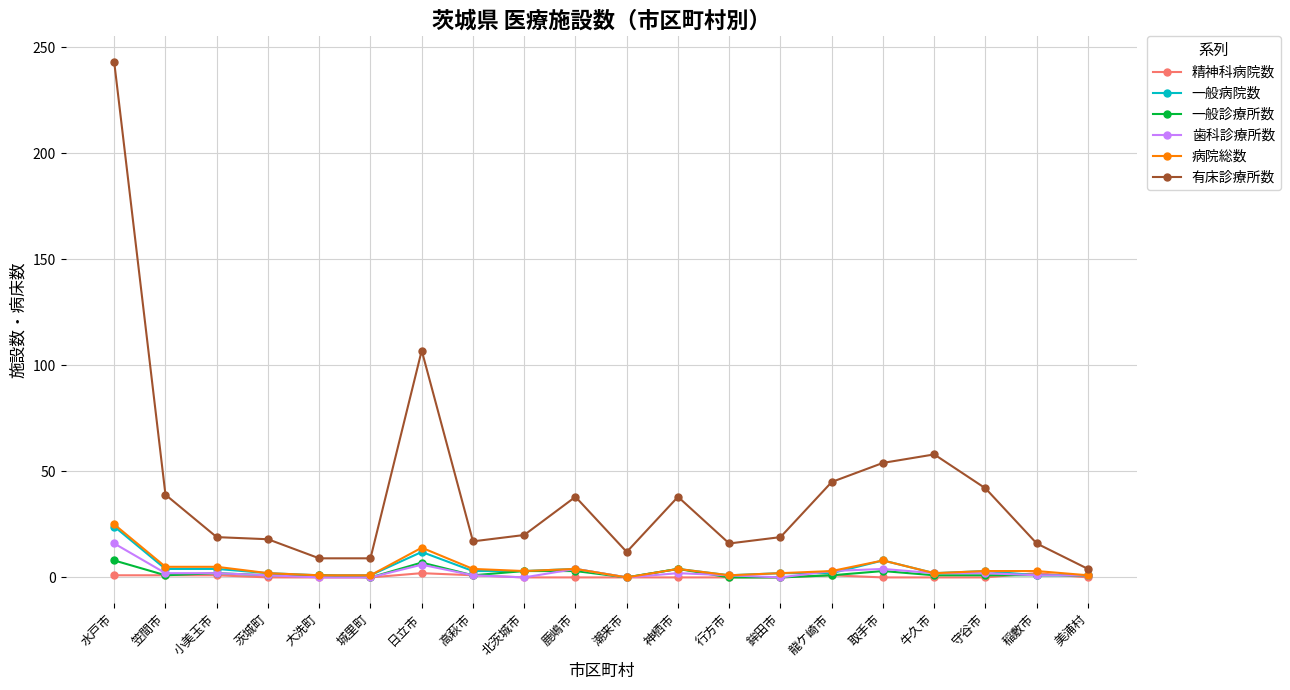

Count the 精神科病院数 values in the range 0 to 1.

18